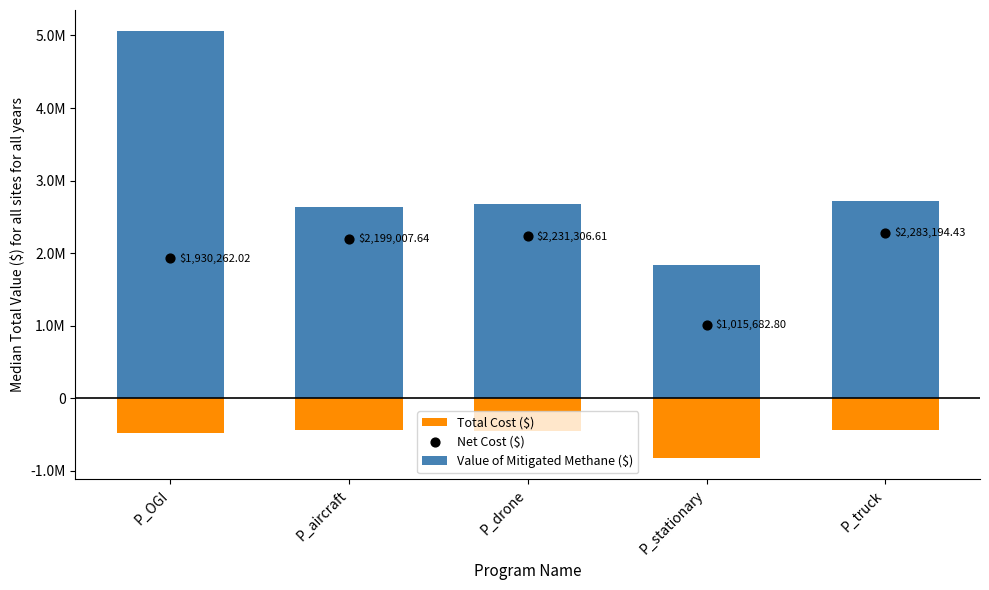

Which series has the largest total across all categories?

Value of Mitigated Methane ($)